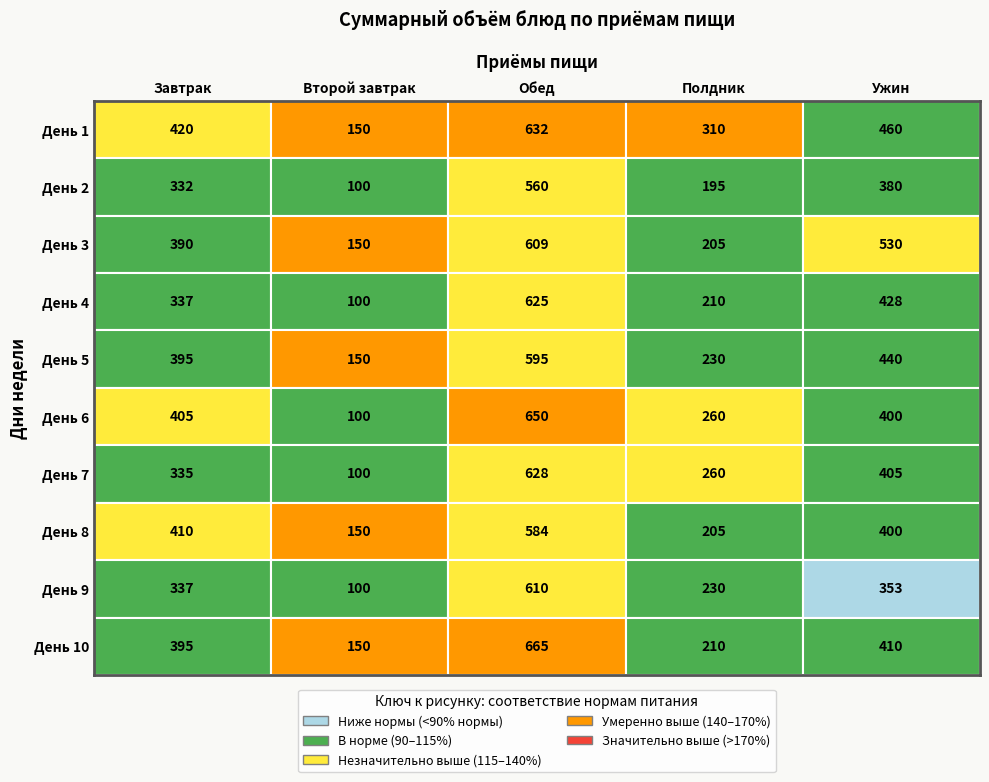

Which category has the lowest value across all series?

Второй завтрак